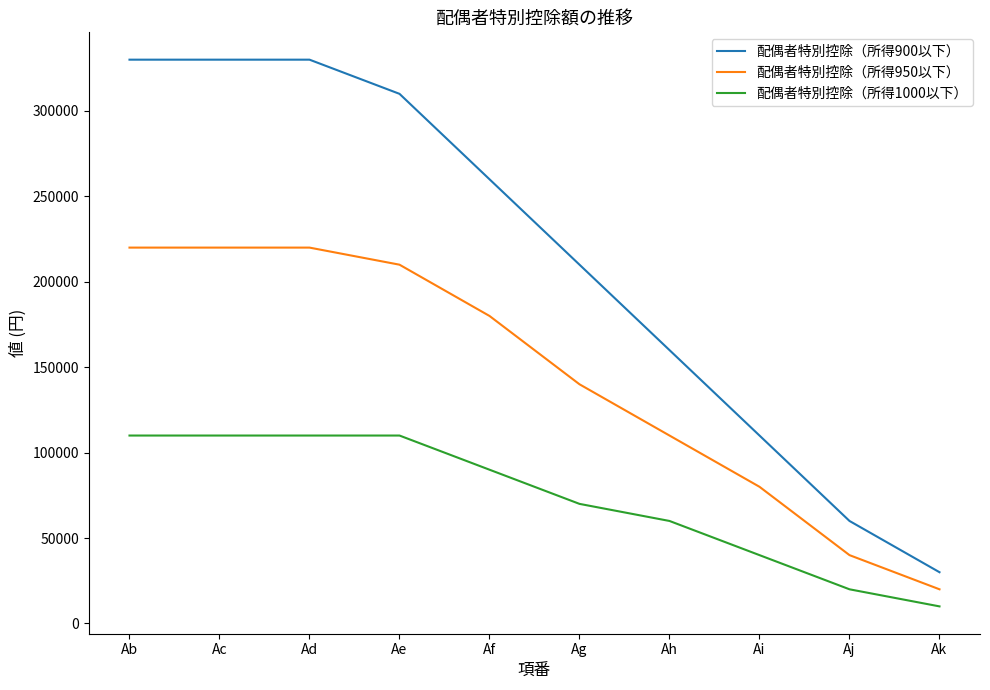

Rank the series at Ai from highest to lowest value.

配偶者特別控除（所得900以下）, 配偶者特別控除（所得950以下）, 配偶者特別控除（所得1000以下）